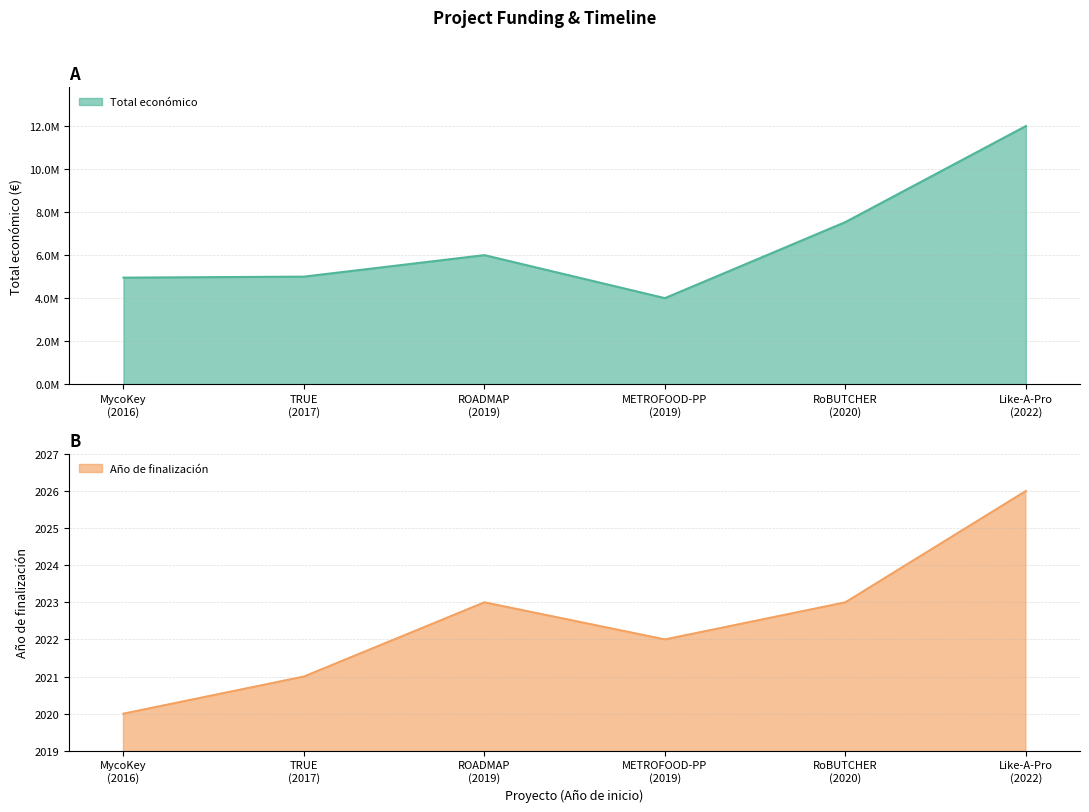

Is it true that Total económico equals 1054424 at TRUE?

False